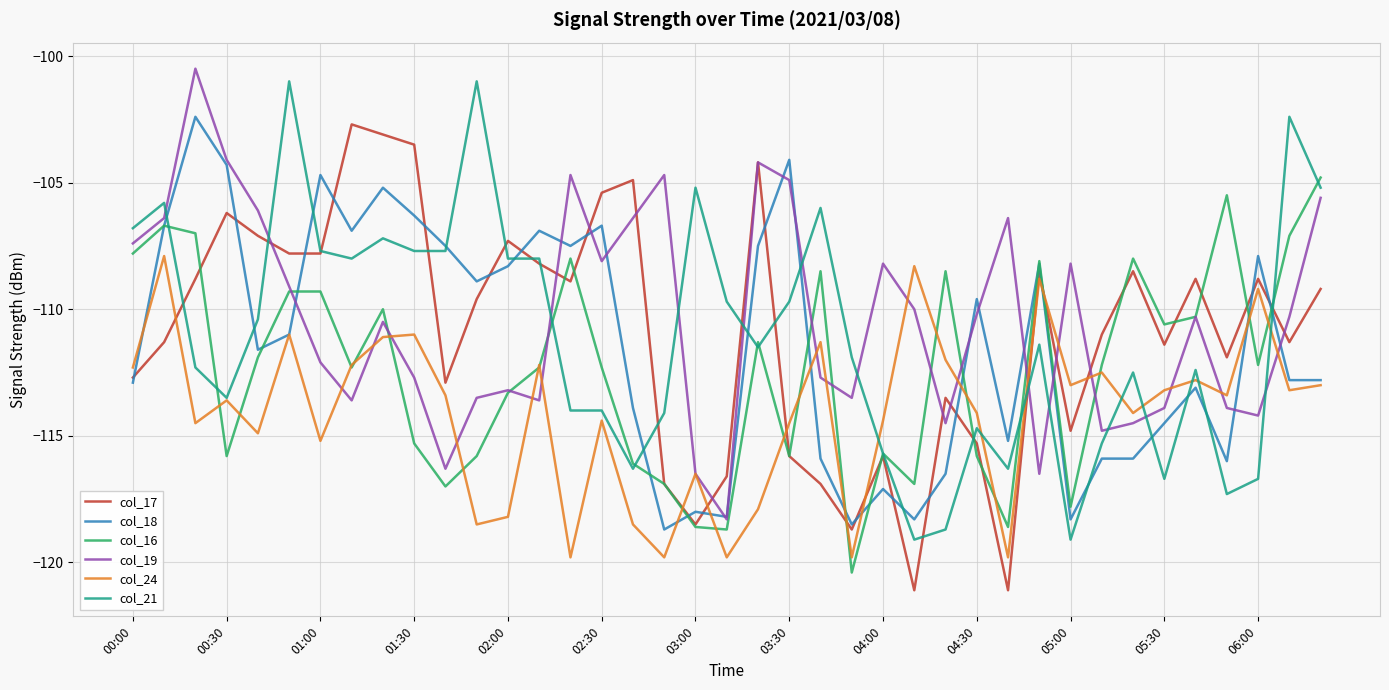

What is the maximum value shown in the chart?

-100.5